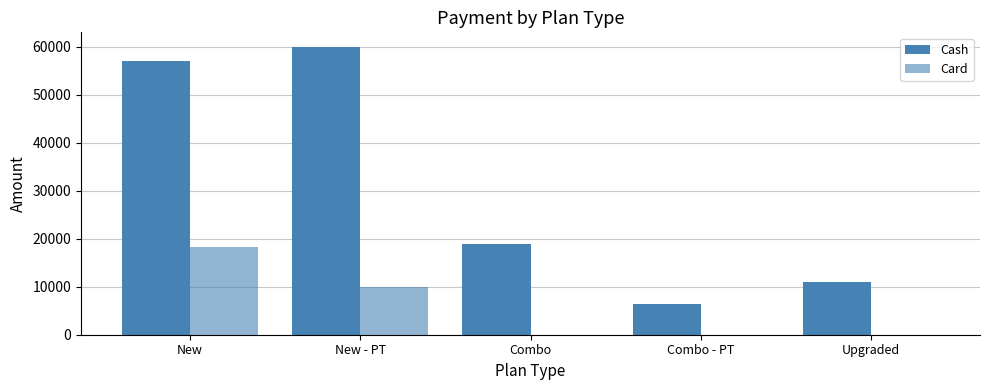

How many data points does each series have?

5